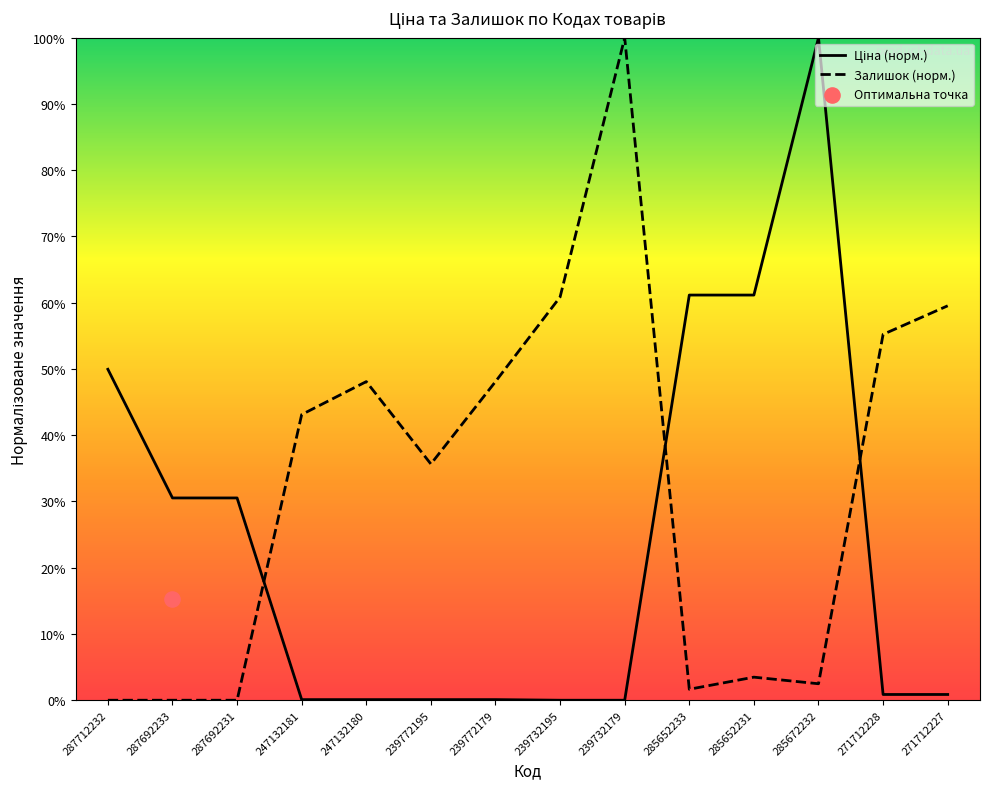

Is the value of Залишок at 239772179 greater than the value of Ціна at 287692231?

Yes